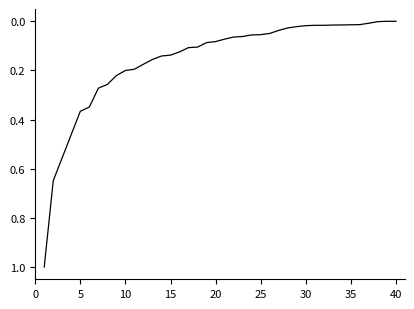

What is the greatest value displayed?

1.0